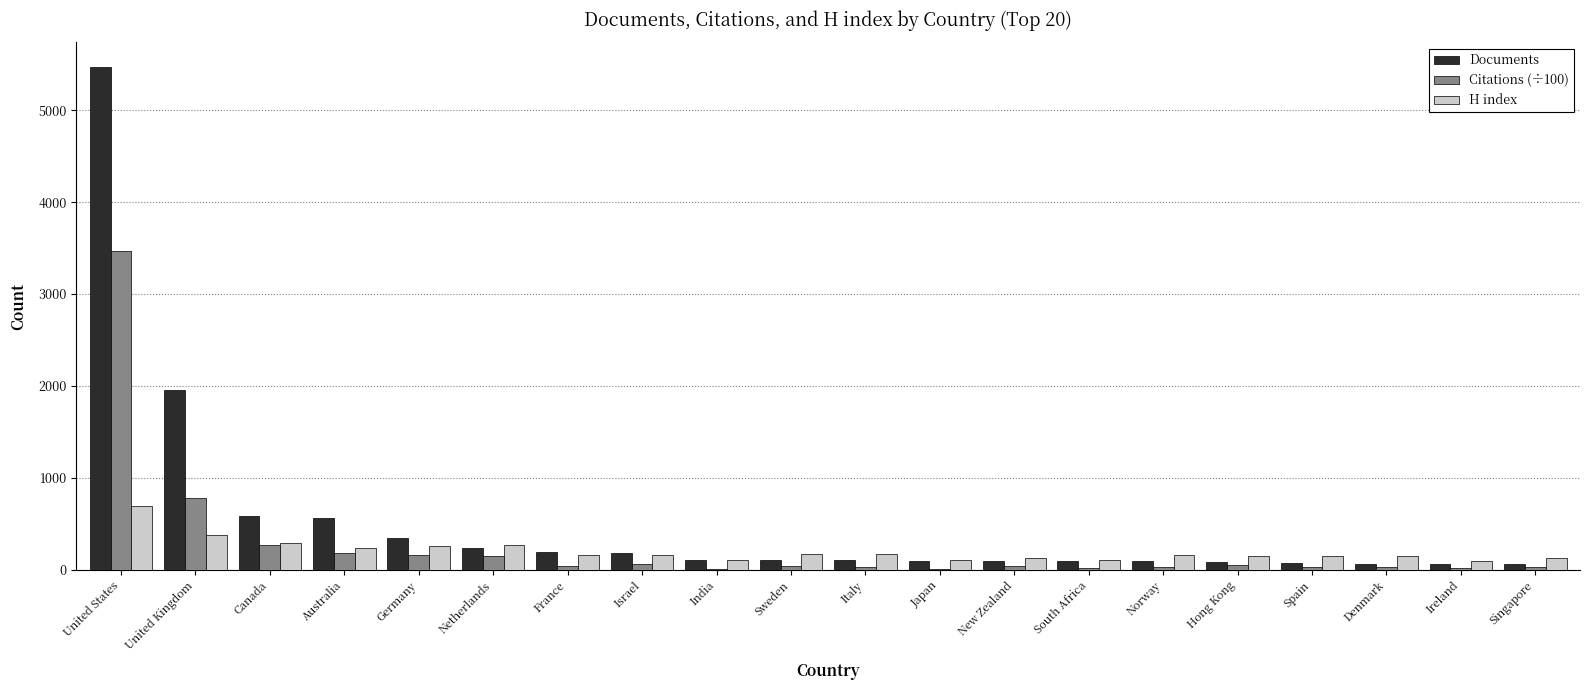

At which label does H index reach its peak?

United States